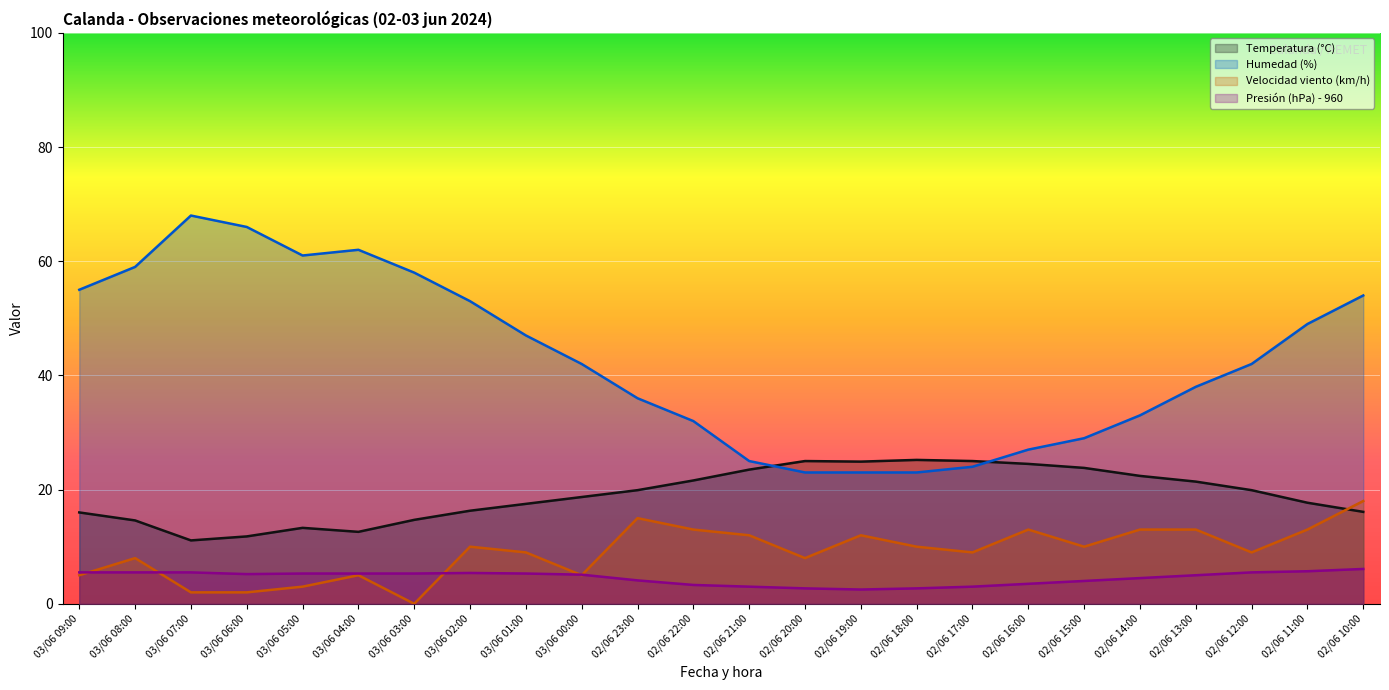

At which label does Velocidad viento (km/h) first exceed 10?

02/06 23:00